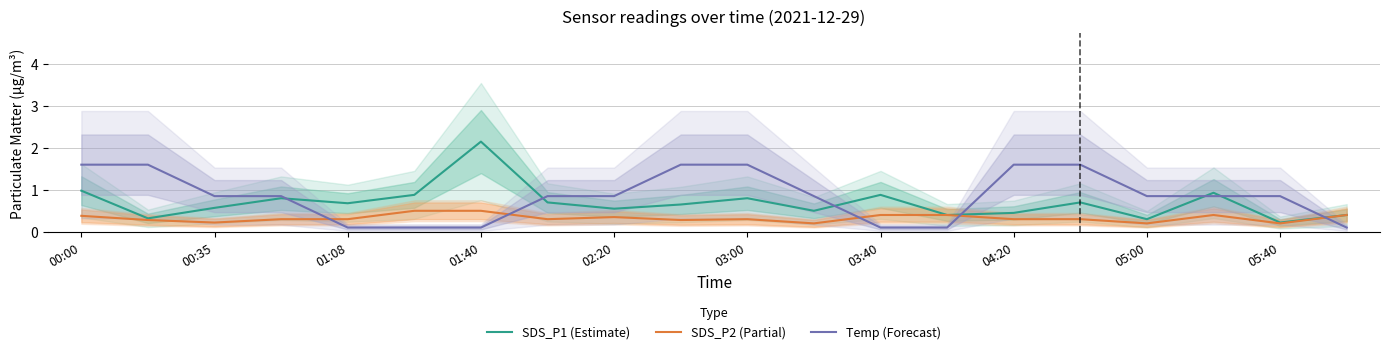

What is the value of the SDS_P2 (Partial) point at the 7th from the left?

0.5